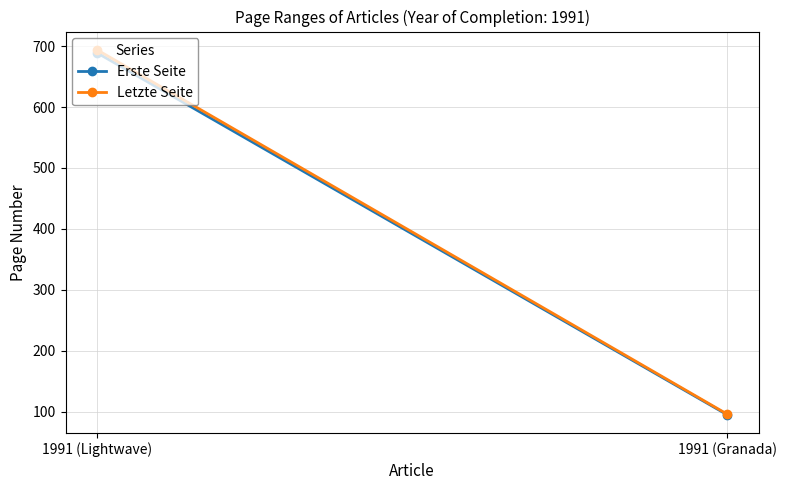

Reading left to right, extract all data points from this chart.

Erste Seite: 689	95
Letzte Seite: 694	96